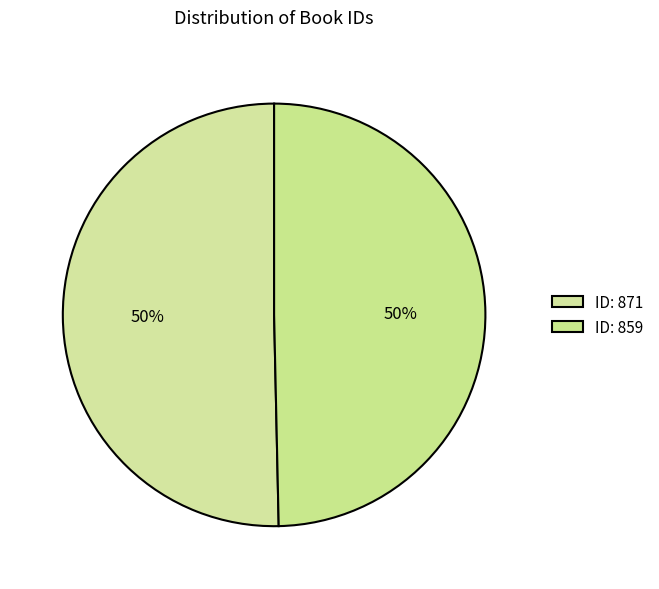

Rank the categories by value from lowest to highest.

859, 871